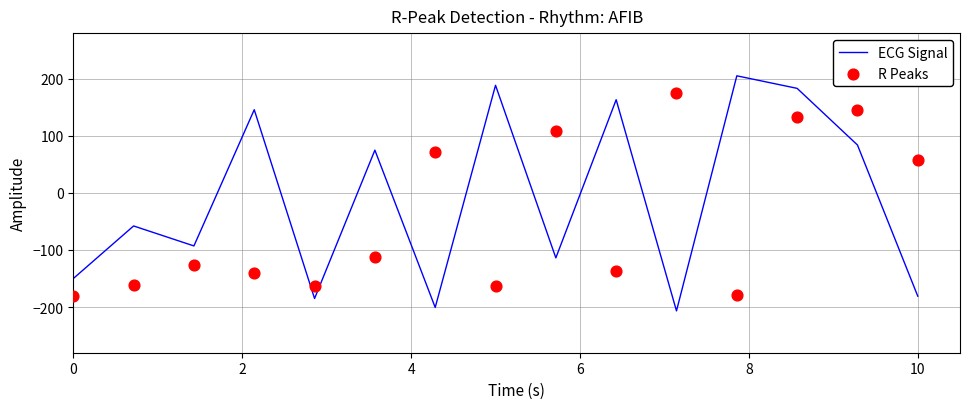

Which series has the largest Y range (max minus min)?

ECG Signal